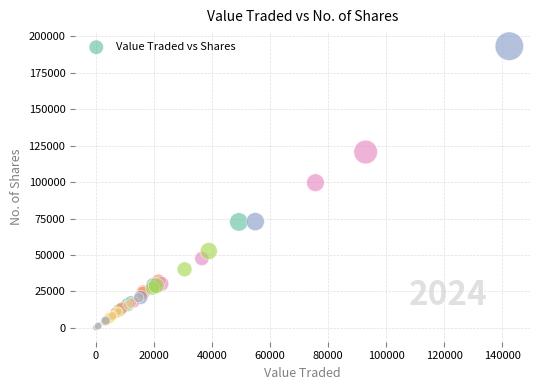

What Y value in the scatter plot is closest to 96707?

99632